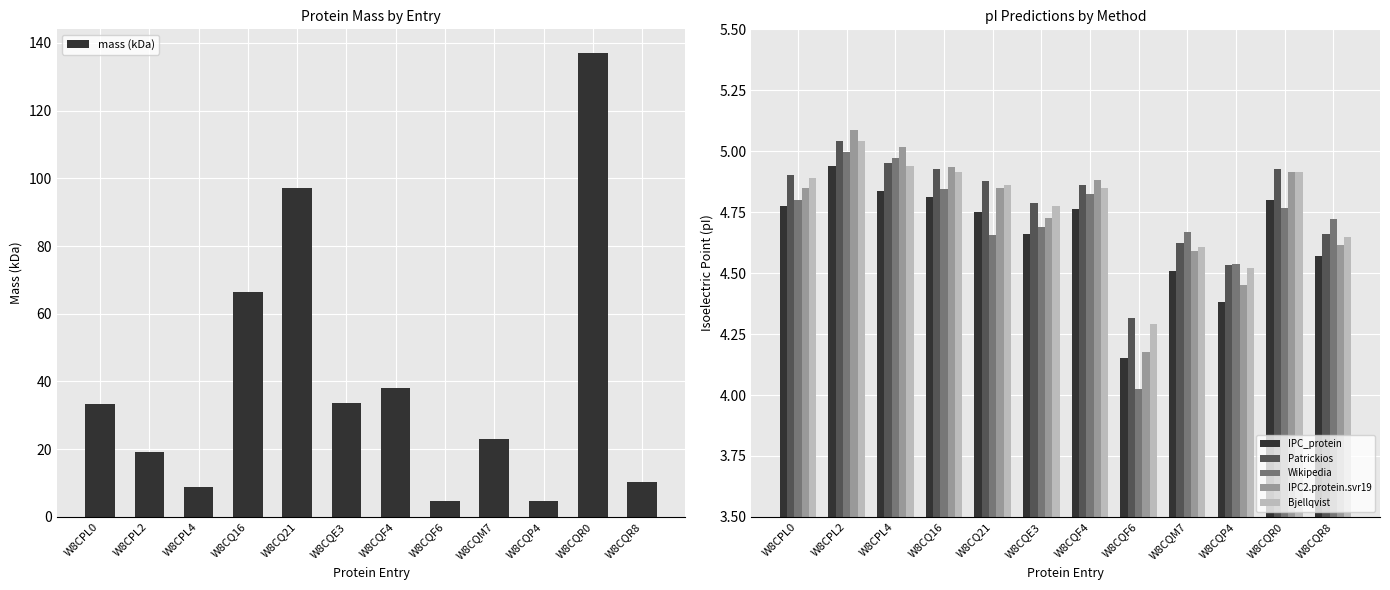

Is it true that Patrickios equals 7.2 at W8CQE3?

False